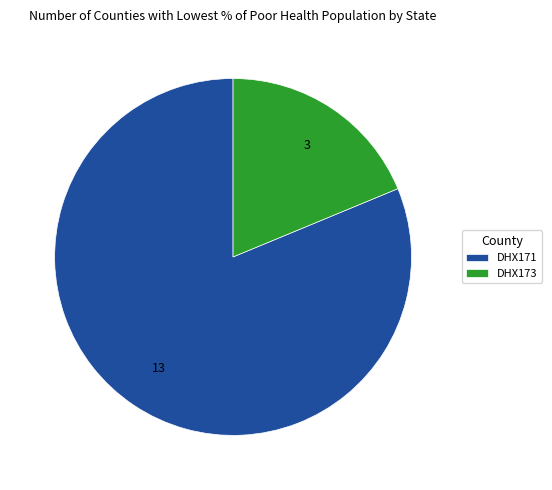

Rank the categories by value from lowest to highest.

DHX173, DHX171